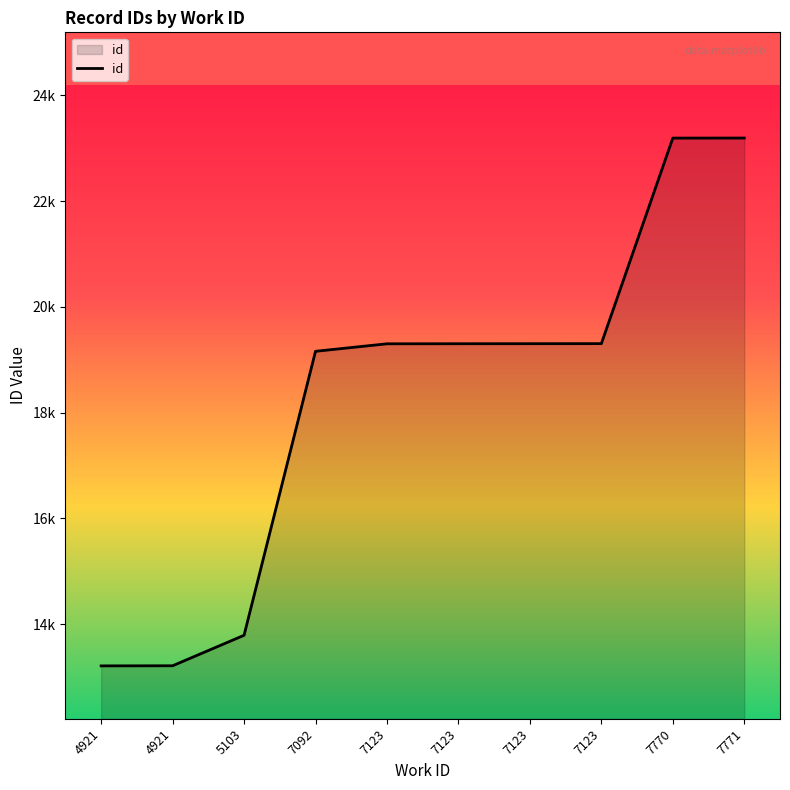

Does the chart have visible grid lines?

No